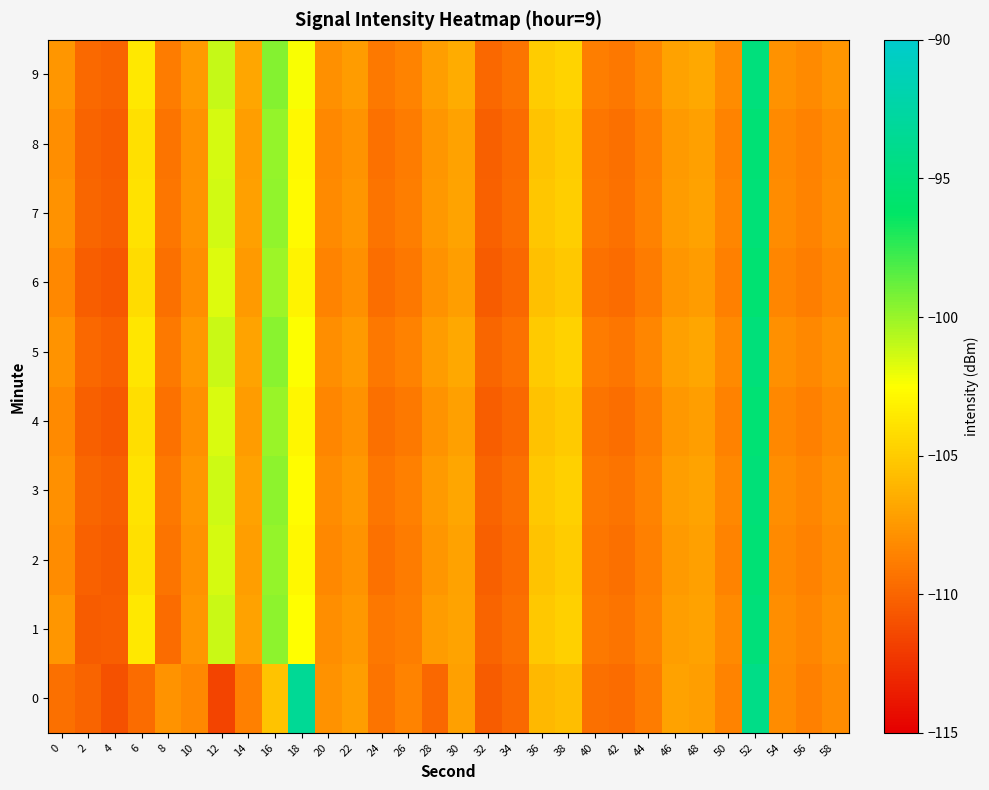

Reading left to right, extract all data points from this chart.

0: 0=-109.5	2=-110.1	4=-111.0	6=-109.6	8=-107.7	10=-108.3	12=-111.7	14=-108.7	16=-105.4	18=-93.4	20=-107.8	22=-107.2	24=-109.3	26=-108.5	28=-109.8	30=-107.2	32=-110.4	34=-109.8	36=-105.9	38=-105.7	40=-109.4	42=-109.7	44=-108.9	46=-107.1	48=-107.3	50=-108.5	52=-94.3	54=-108.1	56=-108.7	58=-108.1
1: 0=-107.6	2=-110.5	4=-110.3	6=-103.6	8=-109.7	10=-107.6	12=-101.1	14=-107.0	16=-99.7	18=-102.6	20=-108.0	22=-107.5	24=-109.1	26=-108.8	28=-107.3	30=-106.9	32=-110.1	34=-109.5	36=-105.2	38=-104.8	40=-109.0	42=-109.3	44=-108.5	46=-107.2	48=-107.0	50=-108.2	52=-95.0	54=-108.0	56=-108.4	58=-107.8
2: 0=-108.1	2=-110.2	4=-110.5	6=-104.0	8=-109.3	10=-107.8	12=-101.5	14=-107.2	16=-99.9	18=-102.8	20=-108.3	22=-107.7	24=-109.4	26=-108.9	28=-107.6	30=-107.0	32=-110.3	34=-109.7	36=-105.4	38=-105.0	40=-109.2	42=-109.5	44=-108.7	46=-107.4	48=-107.1	50=-108.5	52=-95.3	54=-108.2	56=-108.6	58=-108.0
3: 0=-107.9	2=-110.0	4=-110.3	6=-103.8	8=-109.1	10=-107.6	12=-101.3	14=-107.0	16=-99.7	18=-102.6	20=-108.1	22=-107.5	24=-109.2	26=-108.7	28=-107.4	30=-106.8	32=-110.1	34=-109.5	36=-105.2	38=-104.8	40=-109.0	42=-109.3	44=-108.5	46=-107.2	48=-106.9	50=-108.3	52=-95.1	54=-108.0	56=-108.4	58=-107.8
4: 0=-108.2	2=-110.3	4=-110.6	6=-104.1	8=-109.4	10=-107.9	12=-101.6	14=-107.3	16=-100.0	18=-102.9	20=-108.4	22=-107.8	24=-109.5	26=-109.0	28=-107.7	30=-107.1	32=-110.4	34=-109.8	36=-105.5	38=-105.1	40=-109.3	42=-109.6	44=-108.8	46=-107.5	48=-107.2	50=-108.6	52=-95.4	54=-108.3	56=-108.7	58=-108.1
5: 0=-107.7	2=-109.9	4=-110.2	6=-103.7	8=-109.0	10=-107.5	12=-101.2	14=-106.9	16=-99.6	18=-102.5	20=-108.0	22=-107.4	24=-109.1	26=-108.6	28=-107.3	30=-106.7	32=-110.0	34=-109.4	36=-105.1	38=-104.7	40=-108.9	42=-109.2	44=-108.4	46=-107.1	48=-106.8	50=-108.2	52=-95.0	54=-107.9	56=-108.3	58=-107.7
6: 0=-108.3	2=-110.4	4=-110.7	6=-104.2	8=-109.5	10=-108.0	12=-101.7	14=-107.4	16=-100.1	18=-103.0	20=-108.5	22=-107.9	24=-109.6	26=-109.1	28=-107.8	30=-107.2	32=-110.5	34=-109.9	36=-105.6	38=-105.2	40=-109.4	42=-109.7	44=-108.9	46=-107.6	48=-107.3	50=-108.7	52=-95.5	54=-108.4	56=-108.8	58=-108.2
7: 0=-107.8	2=-110.0	4=-110.3	6=-103.9	8=-109.2	10=-107.7	12=-101.4	14=-107.1	16=-99.8	18=-102.7	20=-108.2	22=-107.6	24=-109.3	26=-108.8	28=-107.5	30=-106.9	32=-110.2	34=-109.6	36=-105.3	38=-104.9	40=-109.1	42=-109.4	44=-108.6	46=-107.3	48=-107.0	50=-108.4	52=-95.2	54=-108.1	56=-108.5	58=-107.9
8: 0=-108.0	2=-110.1	4=-110.4	6=-104.0	8=-109.3	10=-107.8	12=-101.5	14=-107.2	16=-99.9	18=-102.8	20=-108.3	22=-107.7	24=-109.4	26=-108.9	28=-107.6	30=-107.0	32=-110.3	34=-109.7	36=-105.4	38=-105.0	40=-109.2	42=-109.5	44=-108.7	46=-107.4	48=-107.1	50=-108.5	52=-95.3	54=-108.2	56=-108.6	58=-108.0
9: 0=-107.6	2=-109.8	4=-110.1	6=-103.6	8=-108.9	10=-107.4	12=-101.1	14=-106.8	16=-99.5	18=-102.4	20=-107.9	22=-107.3	24=-109.0	26=-108.5	28=-107.2	30=-106.6	32=-109.9	34=-109.3	36=-105.0	38=-104.6	40=-108.8	42=-109.1	44=-108.3	46=-107.0	48=-106.7	50=-108.1	52=-94.9	54=-107.8	56=-108.2	58=-107.6